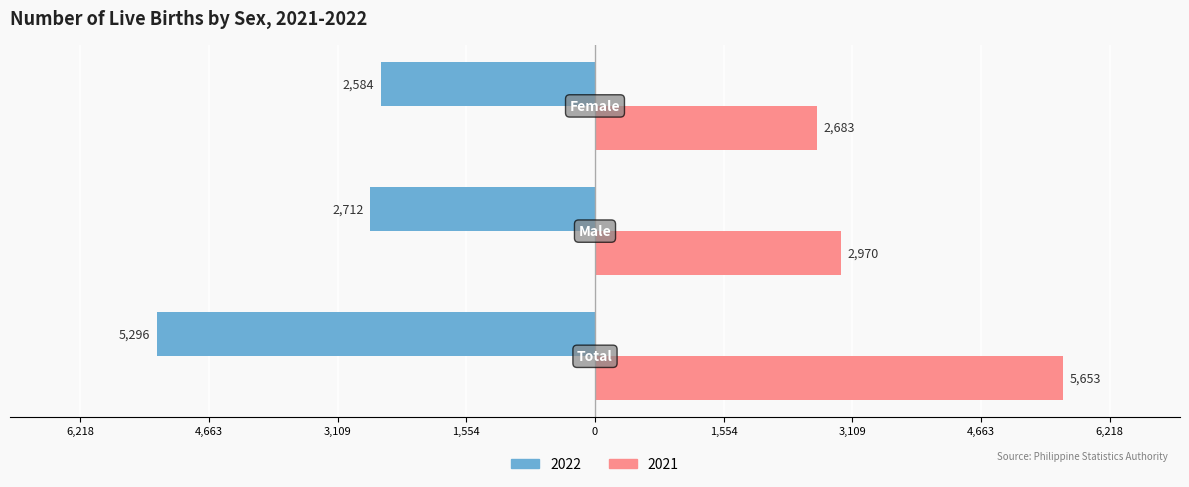

What are all the series names shown in the legend?

2022, 2021